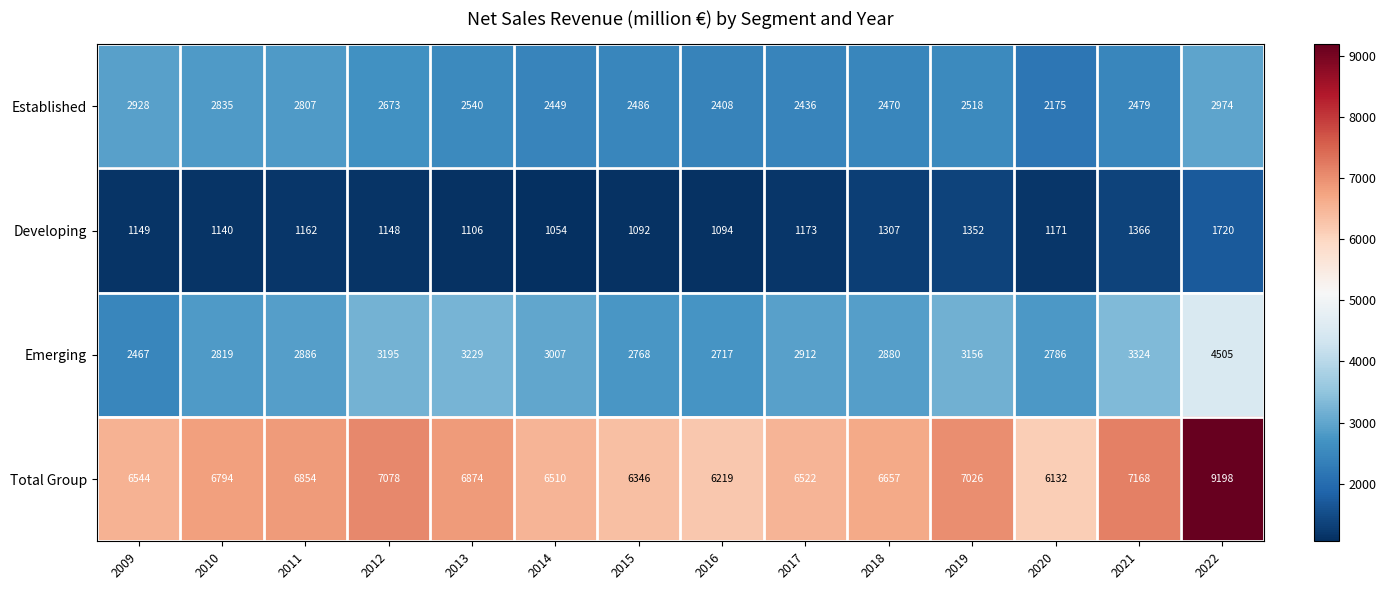

List the labels in order of Developing value, largest first.

2022, 2021, 2019, 2018, 2017, 2020, 2011, 2009, 2012, 2010, 2013, 2016, 2015, 2014